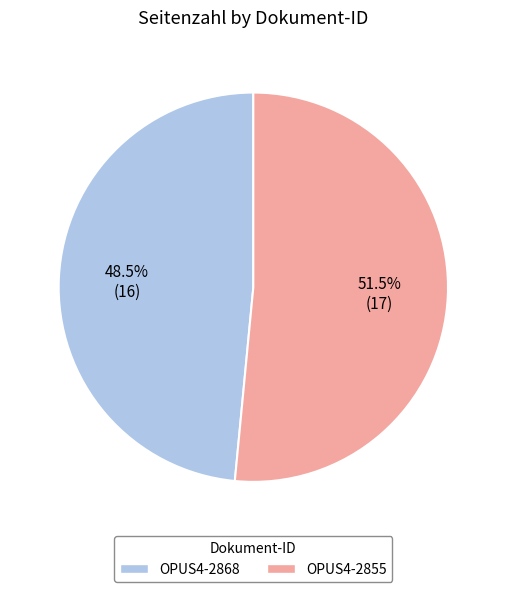

Is the sum of OPUS4-2855 and OPUS4-2868 greater than half?

Yes